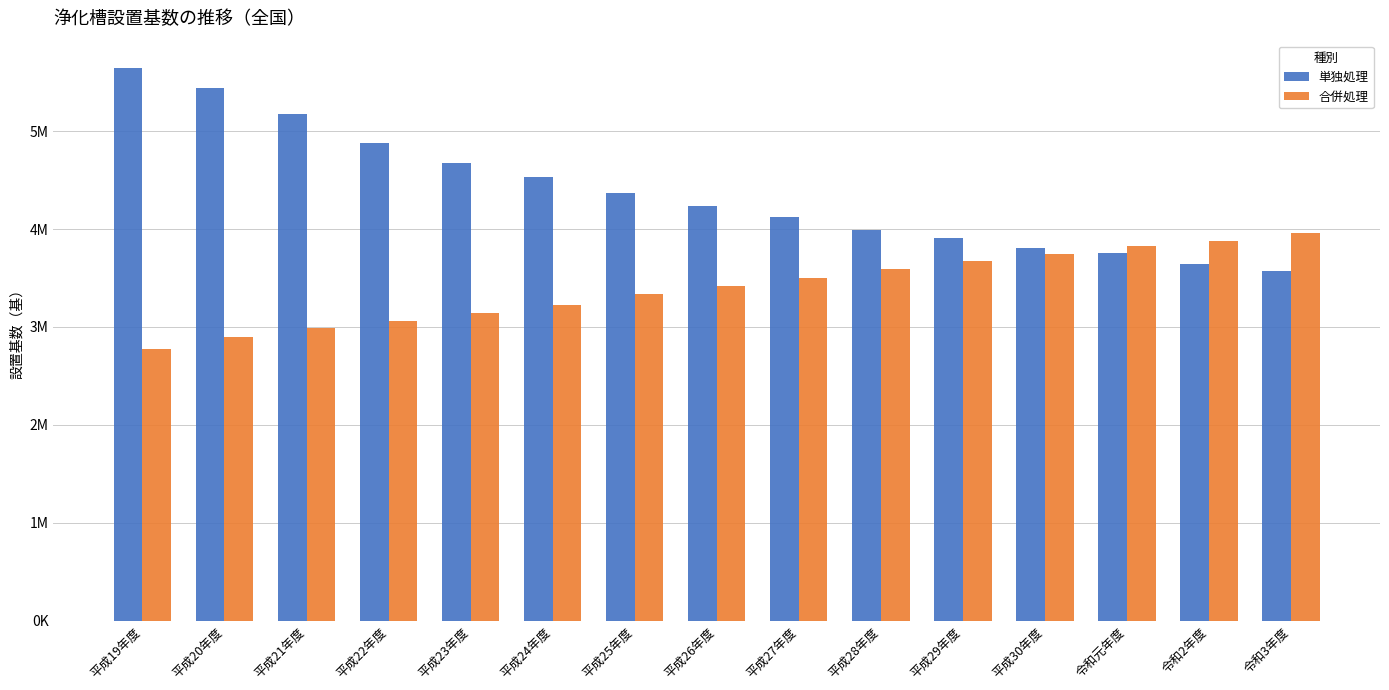

Rank the series by their maximum value, from lowest to highest.

合併処理, 単独処理